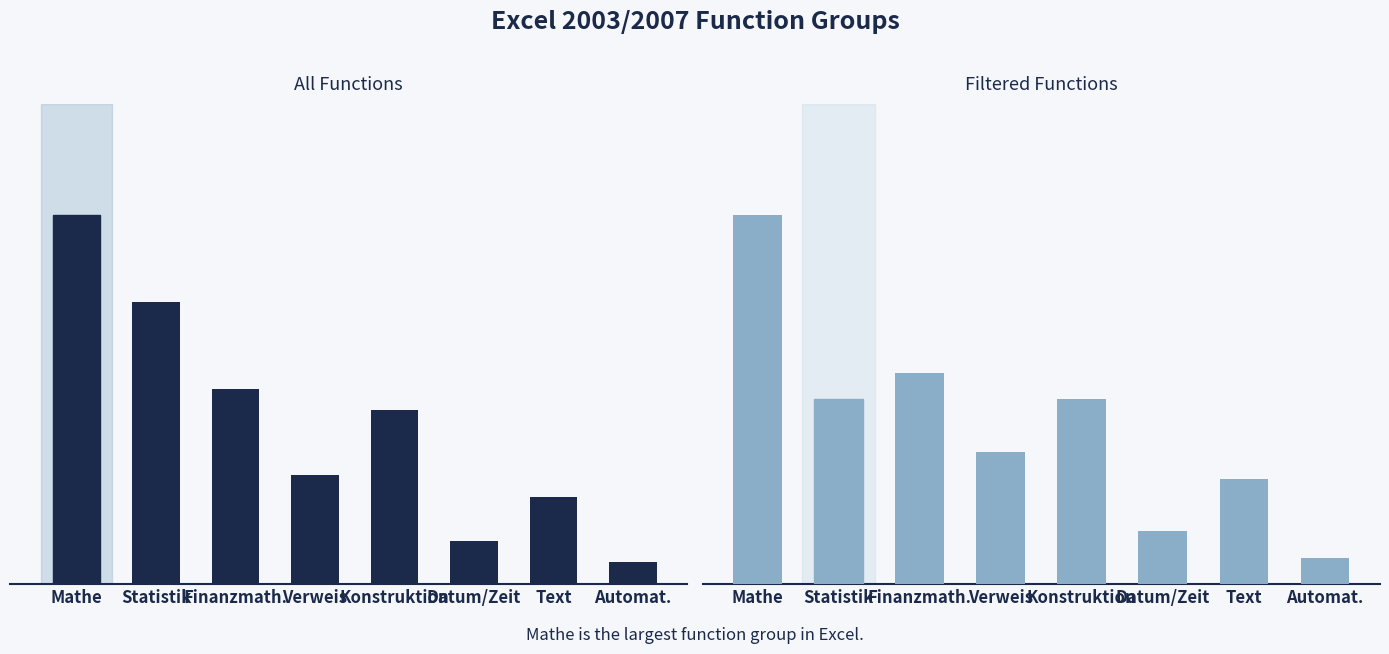

What is the average value of the All Functions series?

7